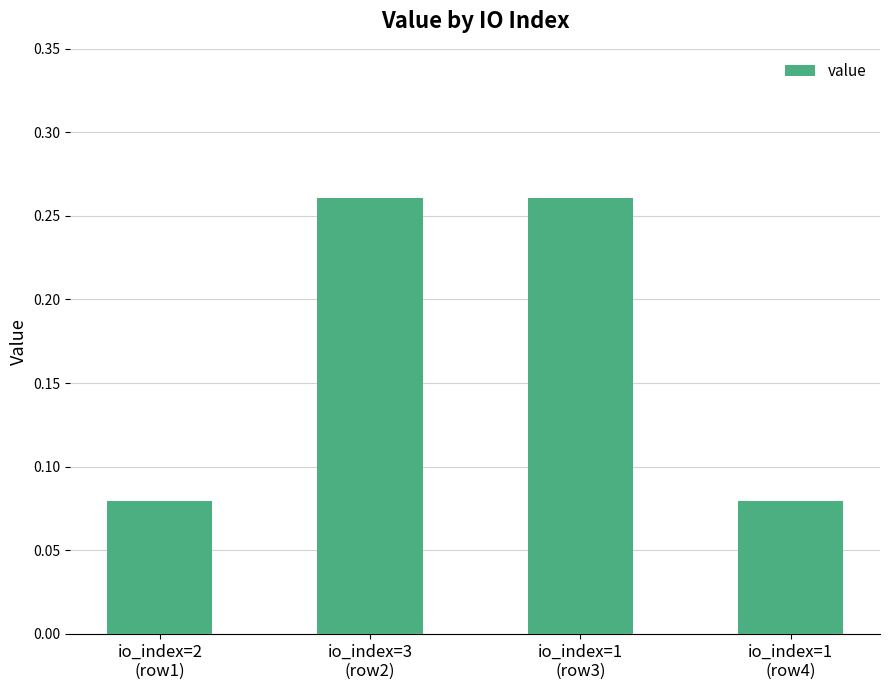

What position from the left is io_index=3
(row2)?

2